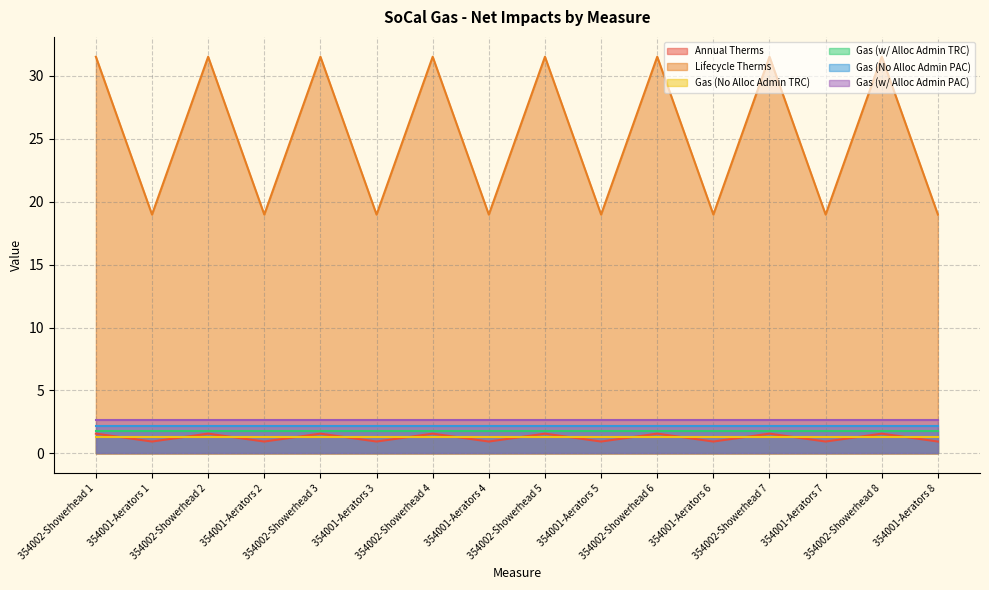

Rank the series at 354001-Aerators 7 from lowest to highest value.

Annual Therms, Gas (No Alloc Admin TRC), Gas (w/ Alloc Admin TRC), Gas (No Alloc Admin PAC), Gas (w/ Alloc Admin PAC), Lifecycle Therms